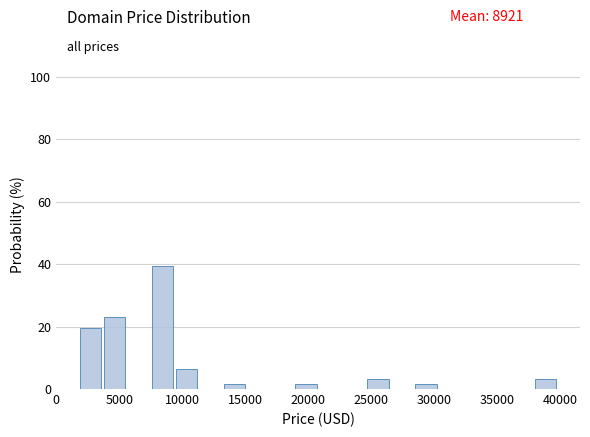

Around what value on the x-axis is the tallest bar? Give the approximate position of its centre, as read against the axis.

8500